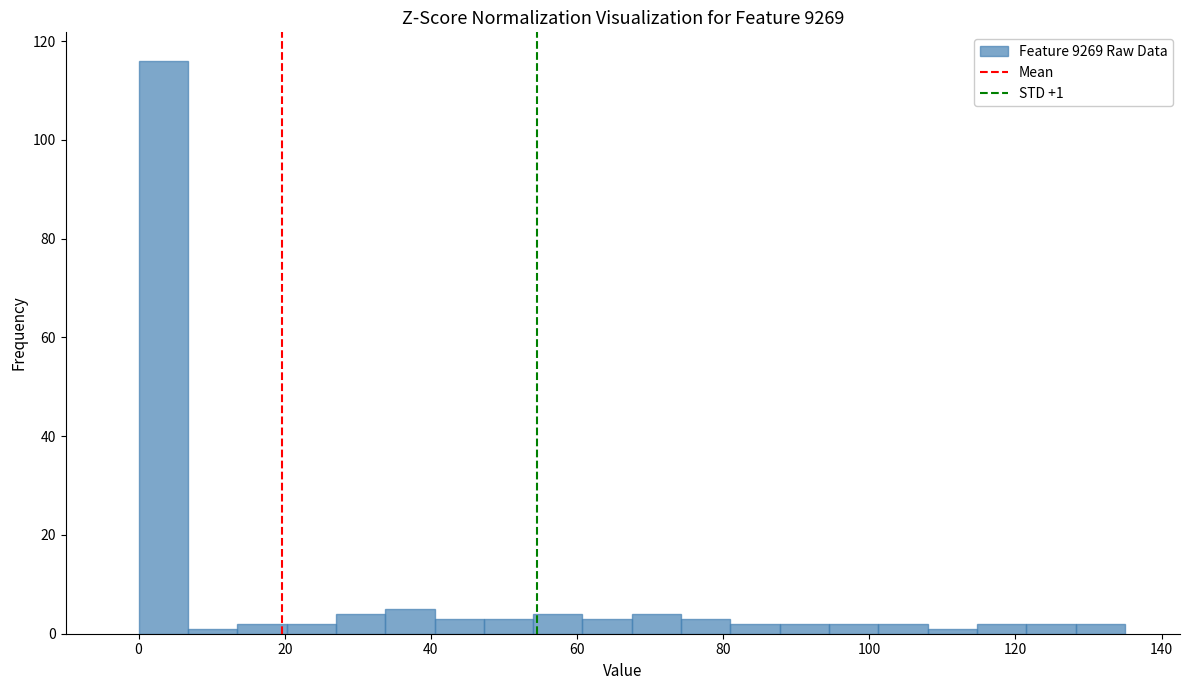

Around what value on the x-axis is the tallest bar? Give the approximate position of its centre, as read against the axis.

4